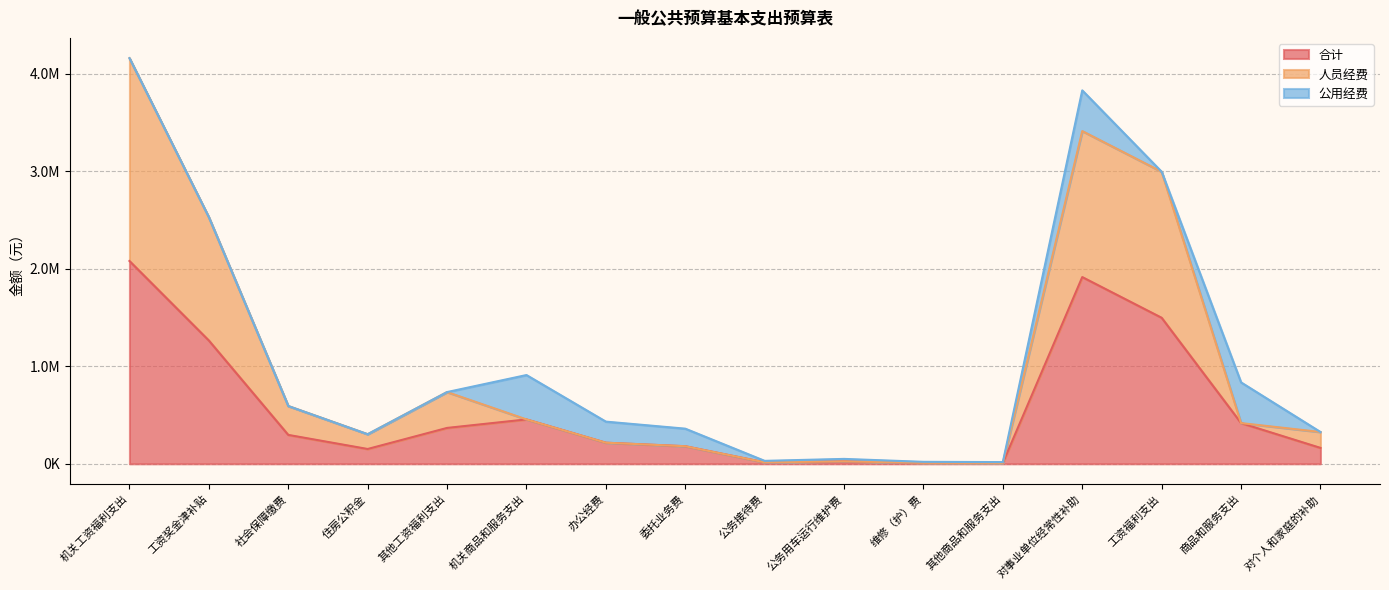

True or false: 合计 has a value of 15000.0 at 公务接待费.

True